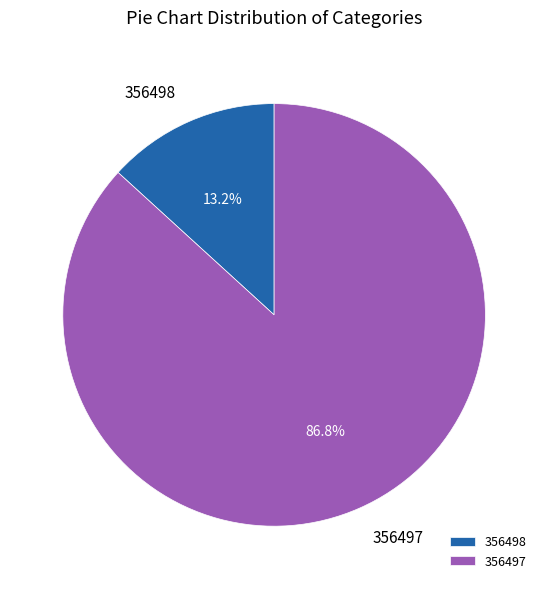

Between 356498 and 356497, which is larger?

356497